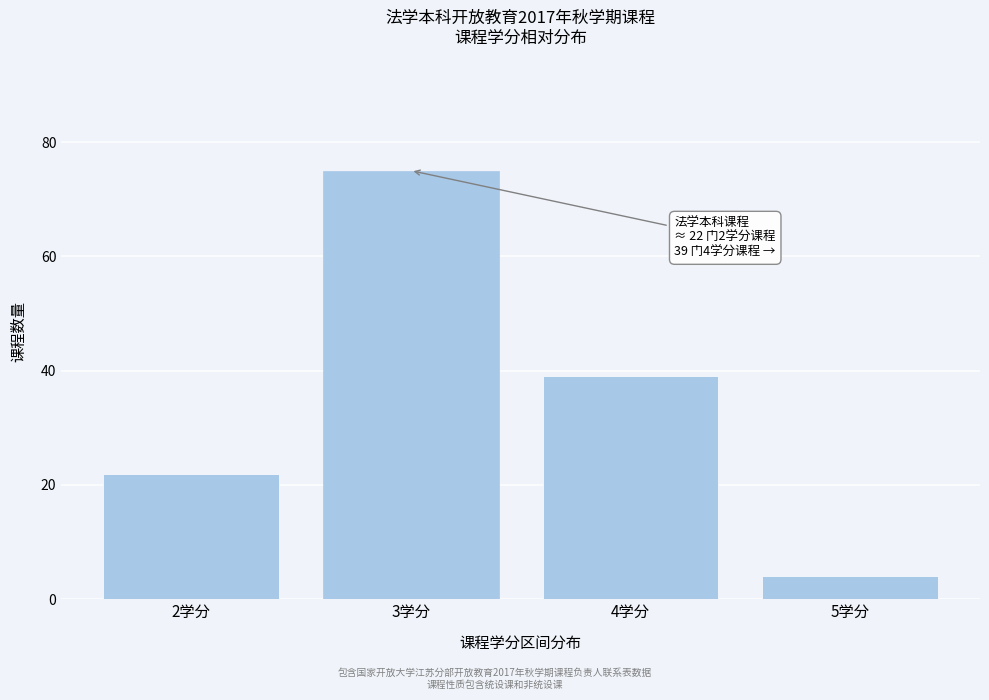

Reading left to right, transcribe all the data shown in this chart.

2学分=22	3学分=75	4学分=39	5学分=4